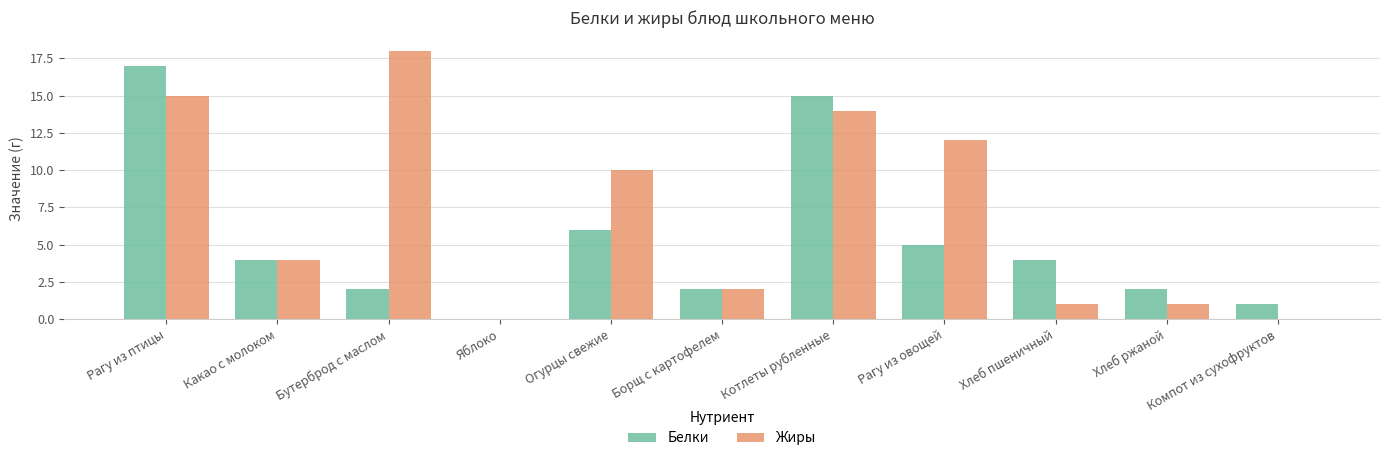

What is the highest value of the Белки series?

17